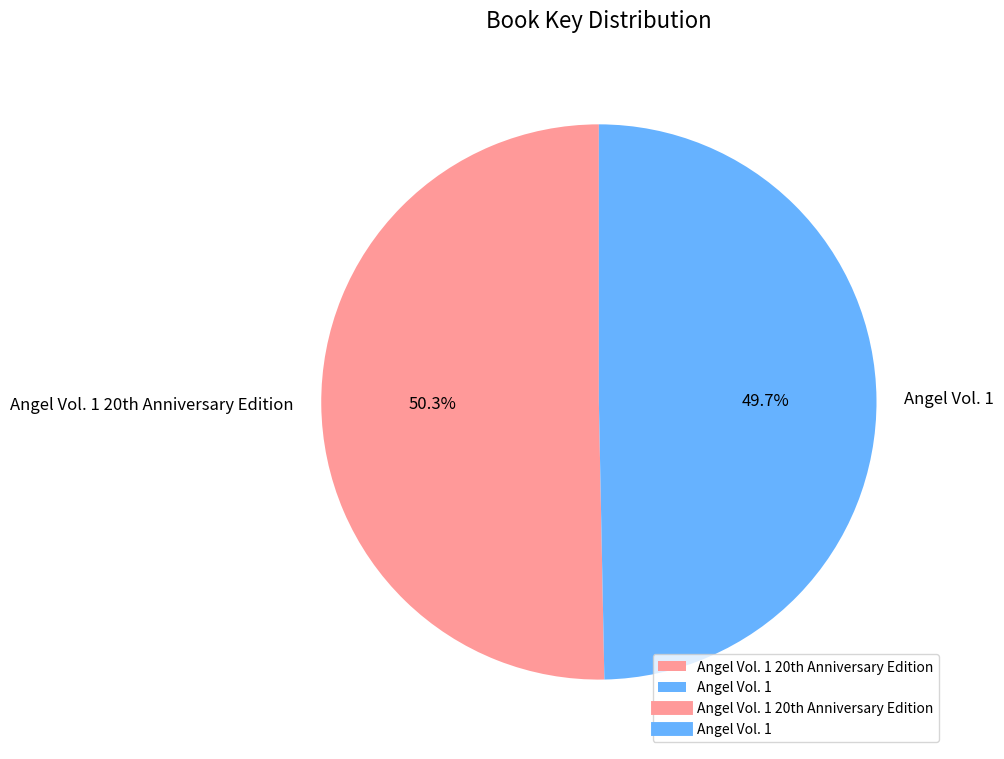

Rank the categories by value from lowest to highest.

Angel Vol. 1, Angel Vol. 1 20th Anniversary Edition